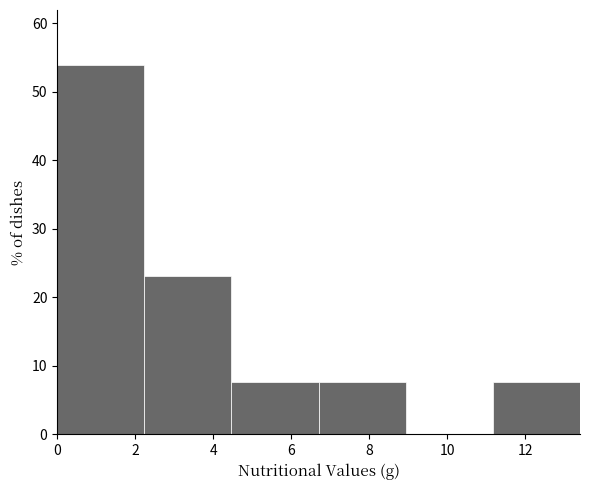

What is the height of the bar covering 4.4 to 6.8 on the x-axis? Neither the bar edges nor the heights are printed on the chart, so give them approximately, as read against the axes.

8